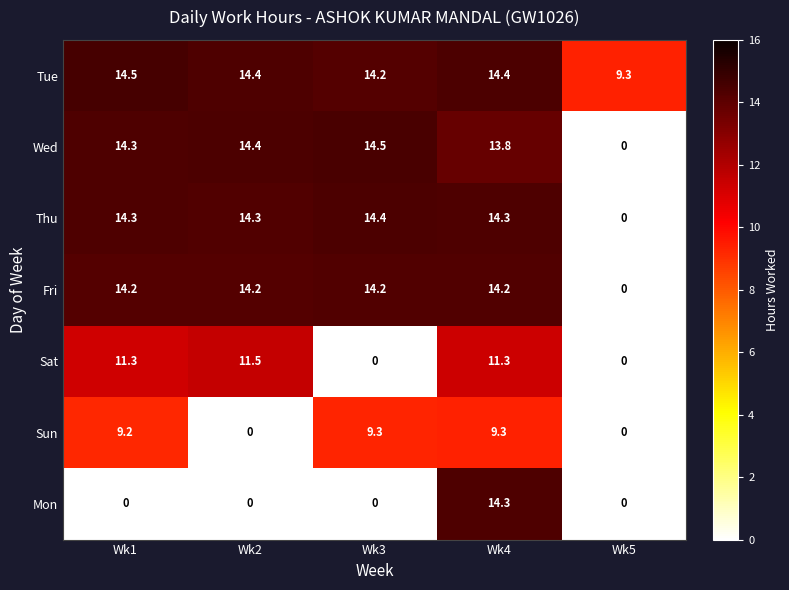

What is the maximum value shown in the chart?

14.5